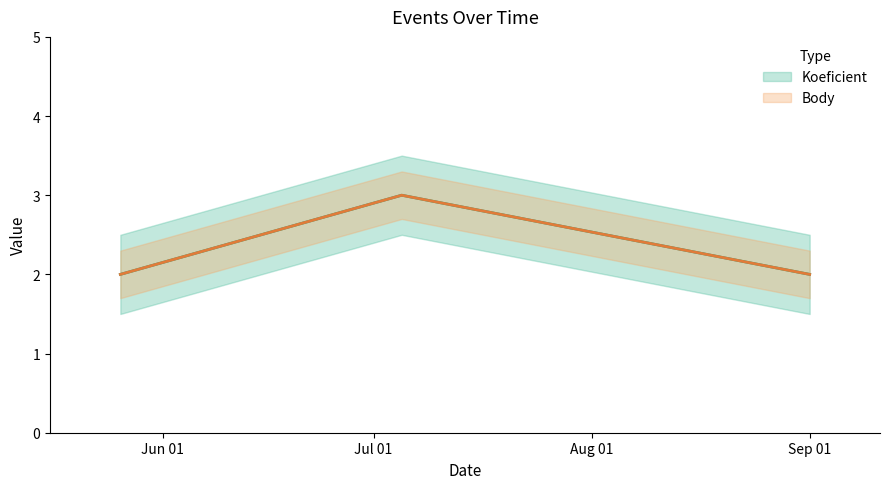

True or false: Koeficient has a value of 0 at 2012-05-26.

False